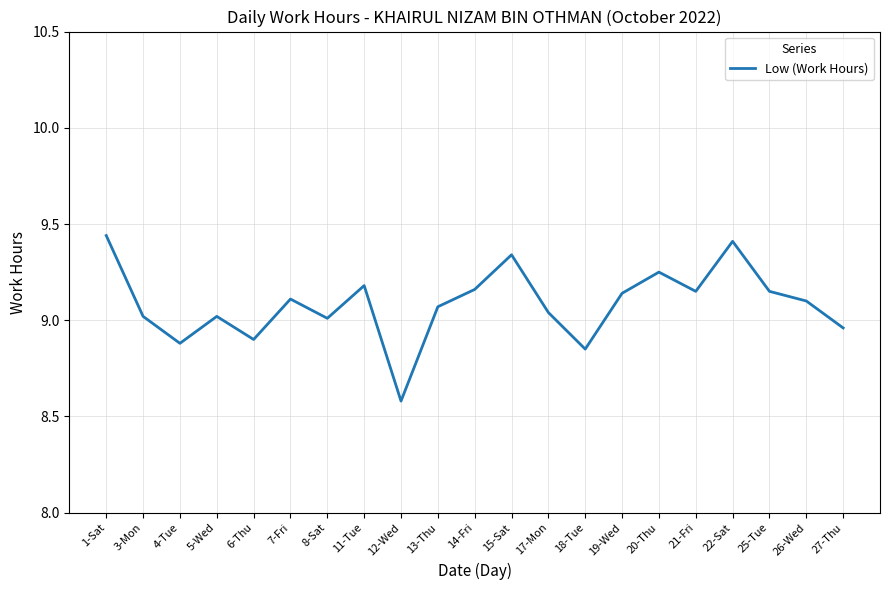

At which label does the data first exceed 9?

1-Sat